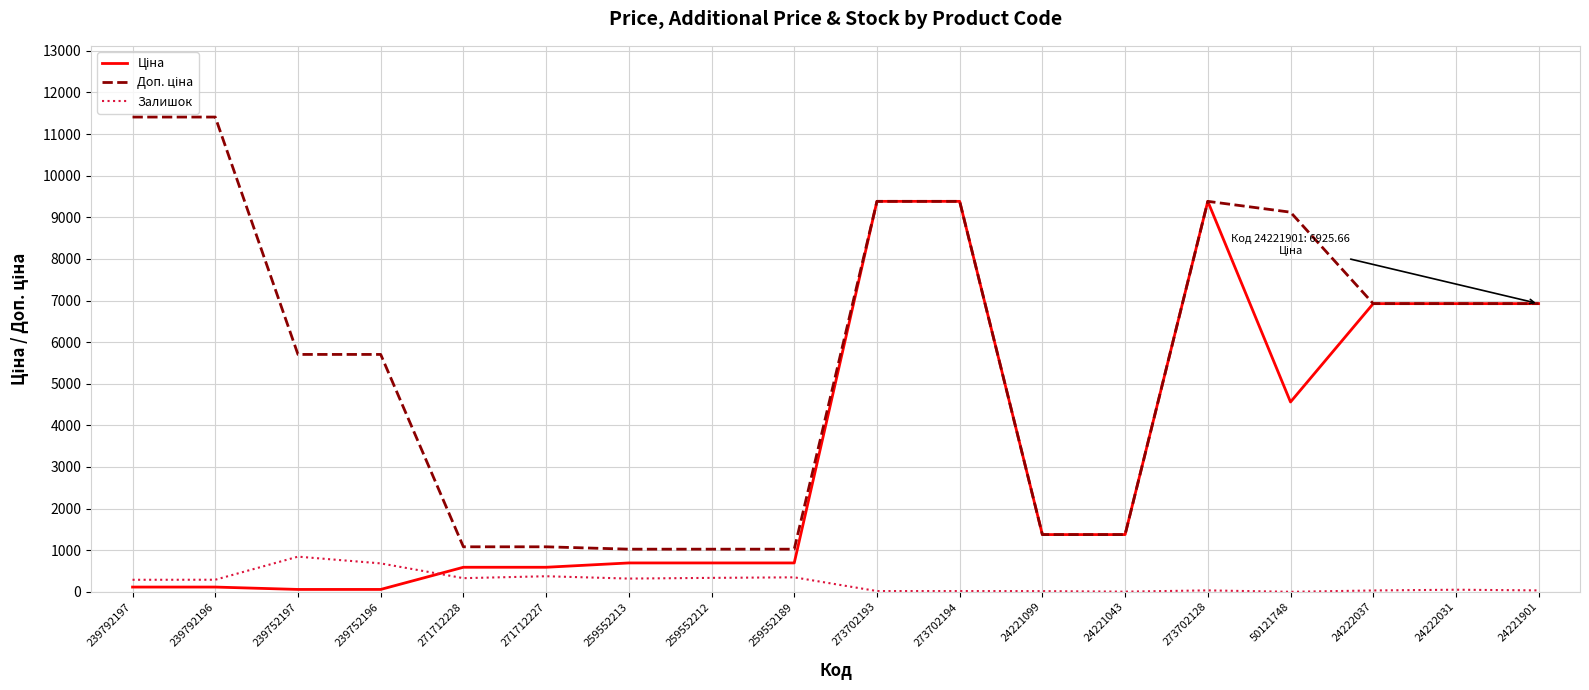

The Залишок series shows 374.0 at 271712227. True or false?

True